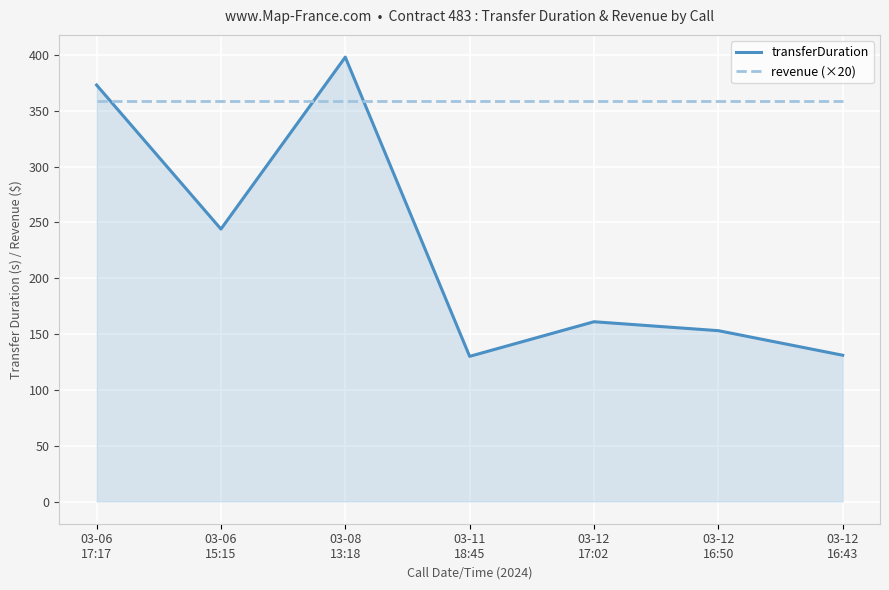

What is the maximum value shown in the chart?

398.0